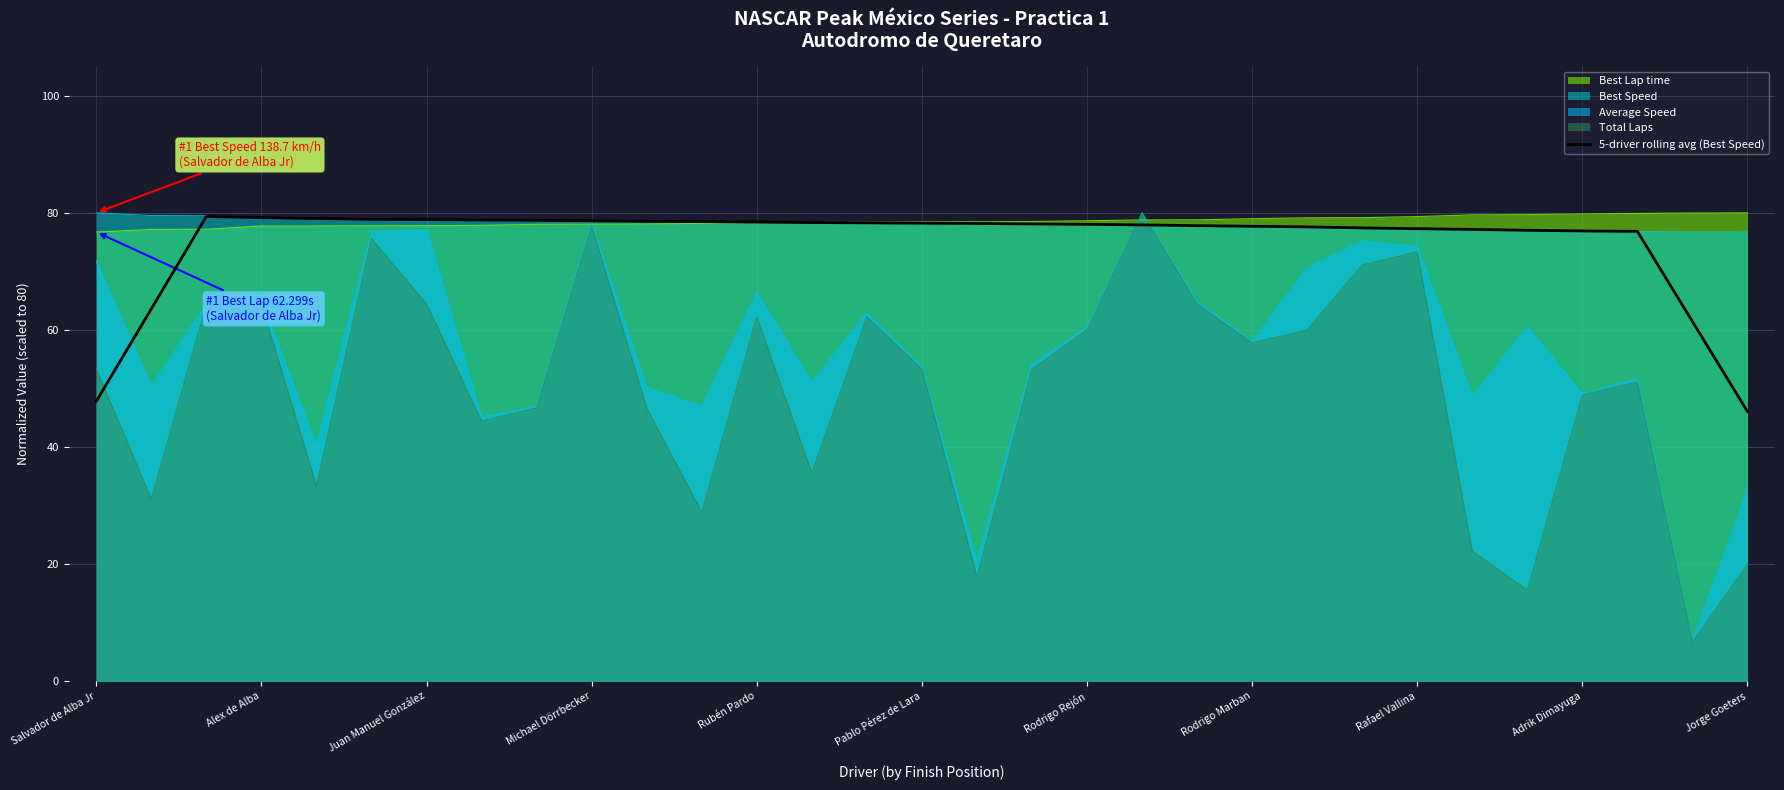

What is the lowest value of the Best Speed series?

76.7